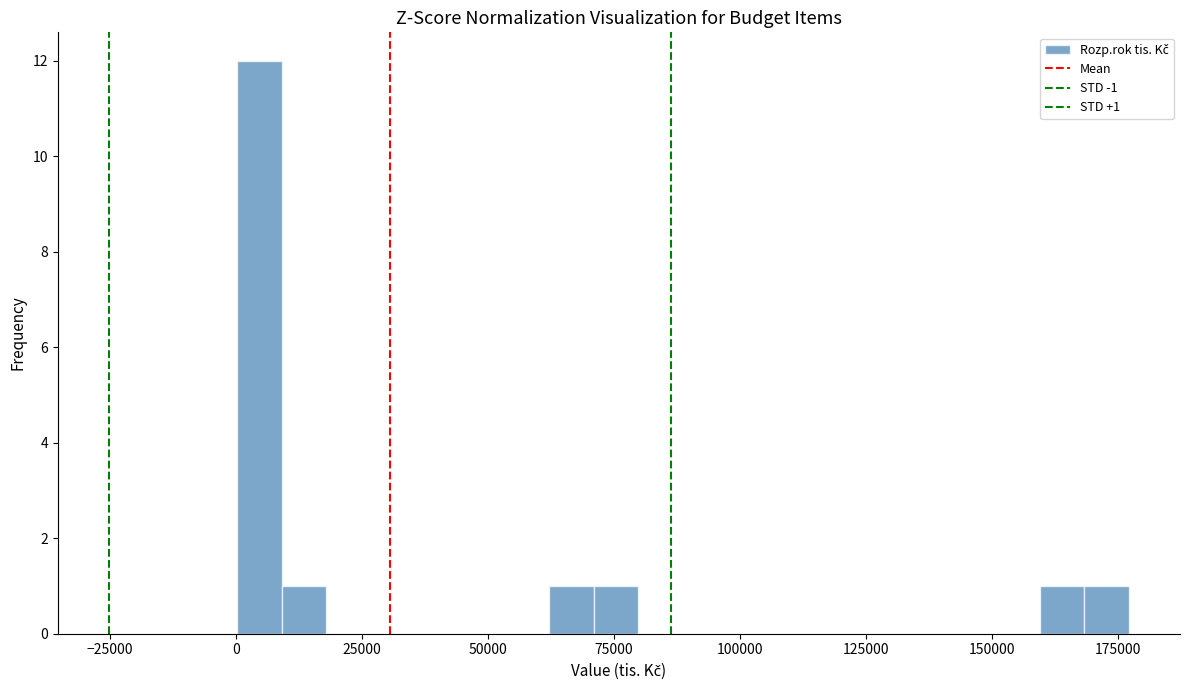

Read against the x-axis, roughly where is the centre of the tallest bar?

5000